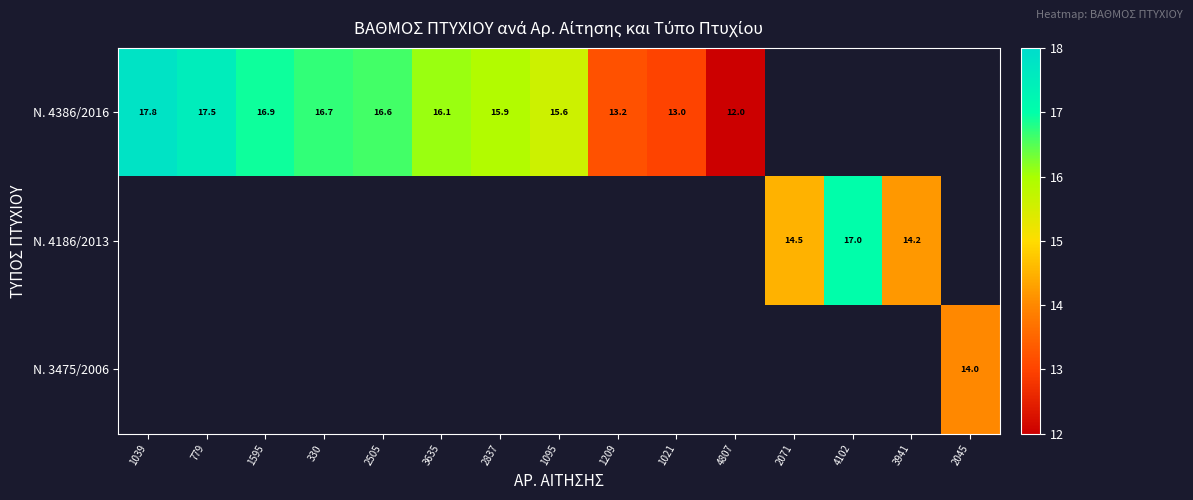

True or false: Ν. 4386/2016 has a value of 22.2 at 1209.

False